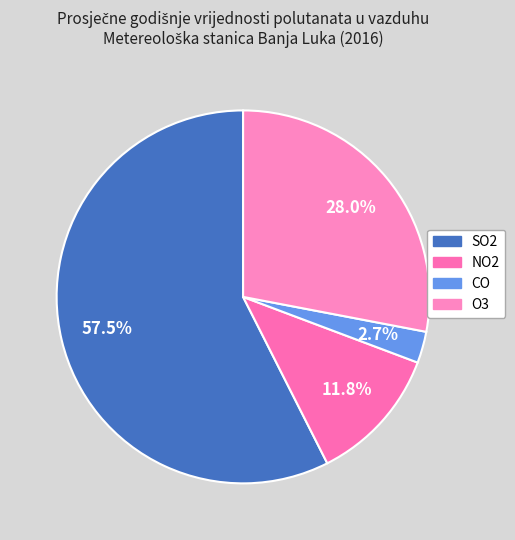

To the nearest percent, what is the difference between the CO and SO2 slice percentages?

55%